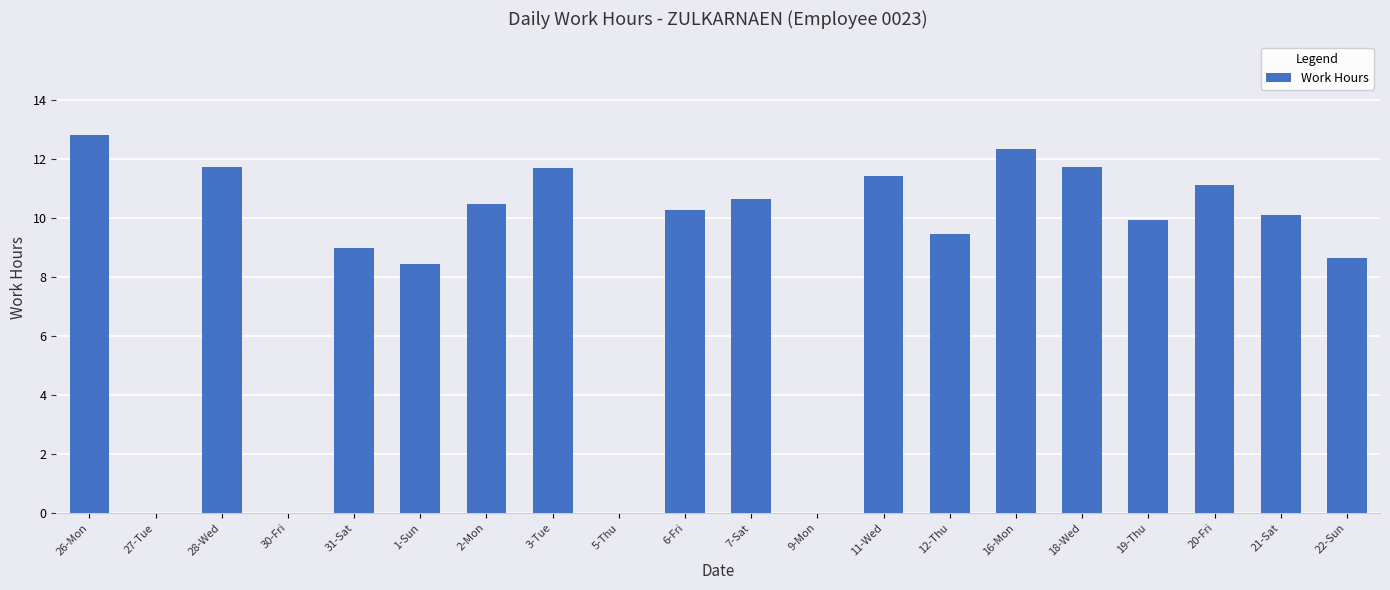

What is the sum of the values at 5-Thu and 19-Thu?

9.9